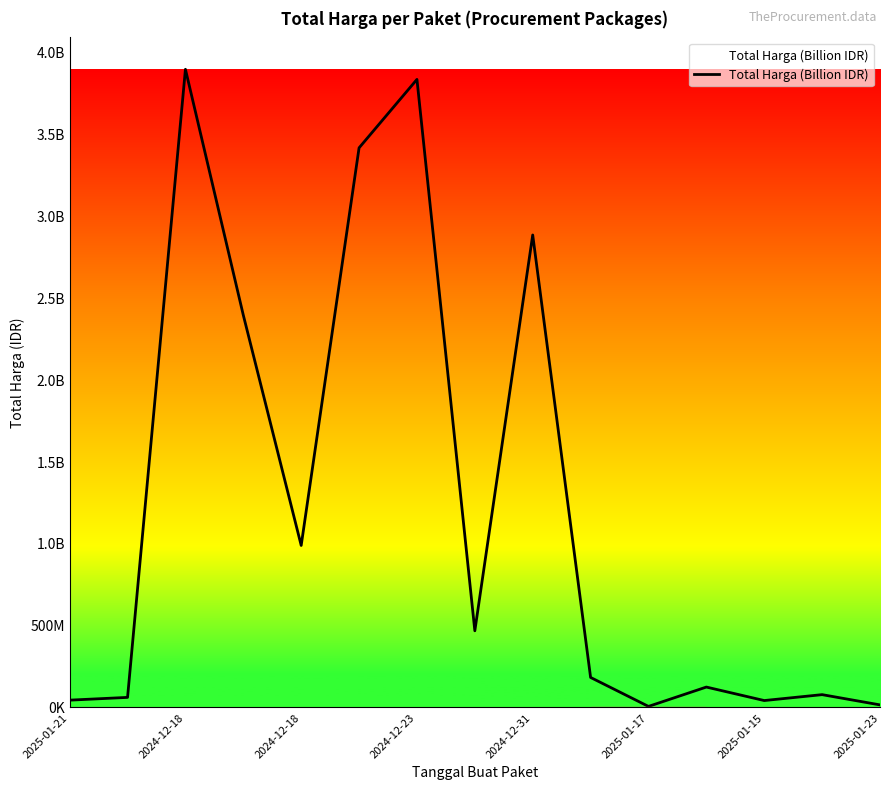

What is the smallest value displayed?

3245000